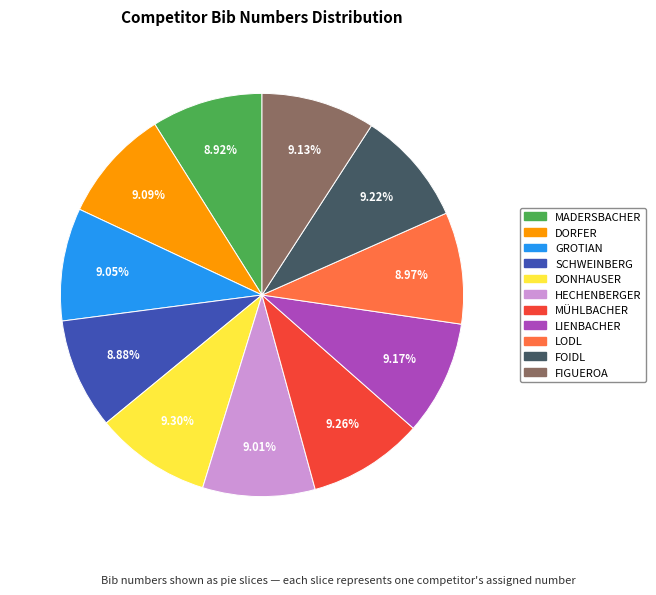

Rank the categories by value from lowest to highest.

4-SCHWEINBERG, 1-MADERSBACHER, 9-LODL, 6-HECHENBERGER, 3-GROTIAN, 2-DORFER, 11-FIGUEROA, 8-LIENBACHER, 10-FOIDL, 7-MÜHLBACHER, 5-DONHAUSER